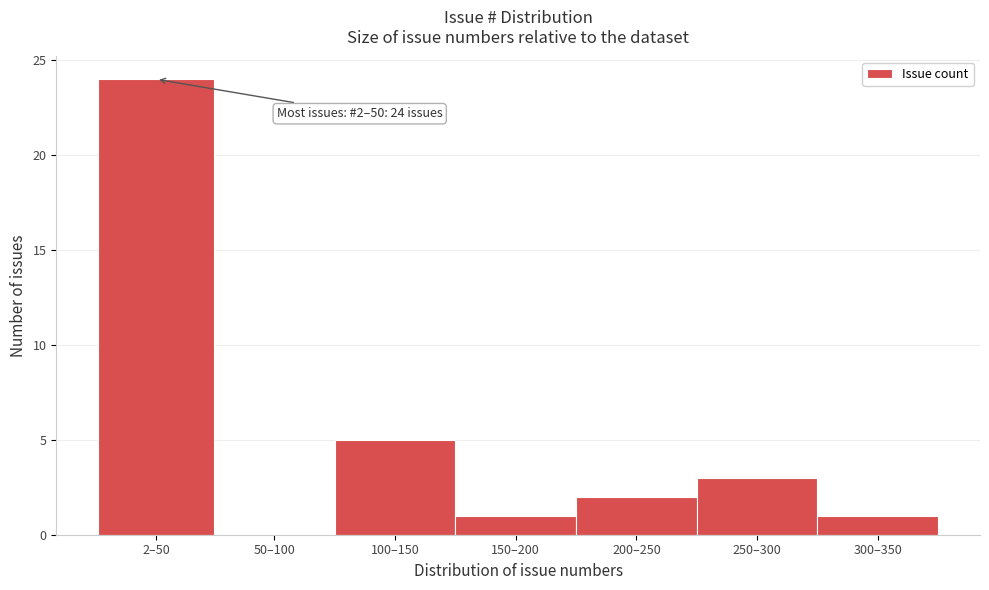

Reading left to right, list all the values displayed in this chart.

2–50=24	50–100=0	100–150=5	150–200=1	200–250=2	250–300=3	300–350=1